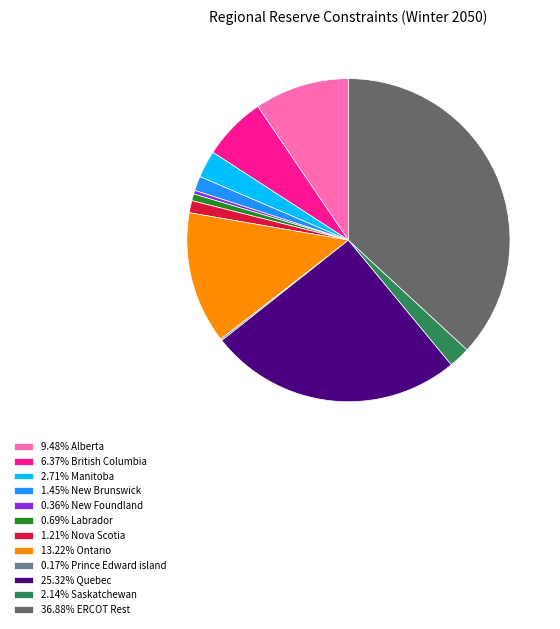

What is the ratio of the value at 2.71% Manitoba to the value at 0.69% Labrador?

4.0